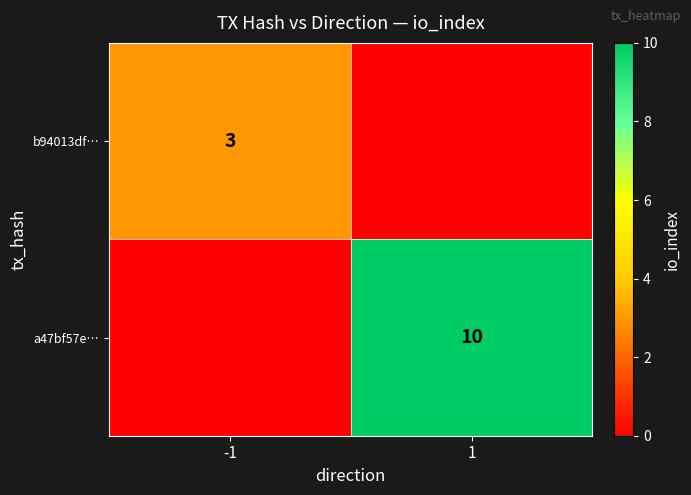

At how many categories does at least one series exceed 4?

1